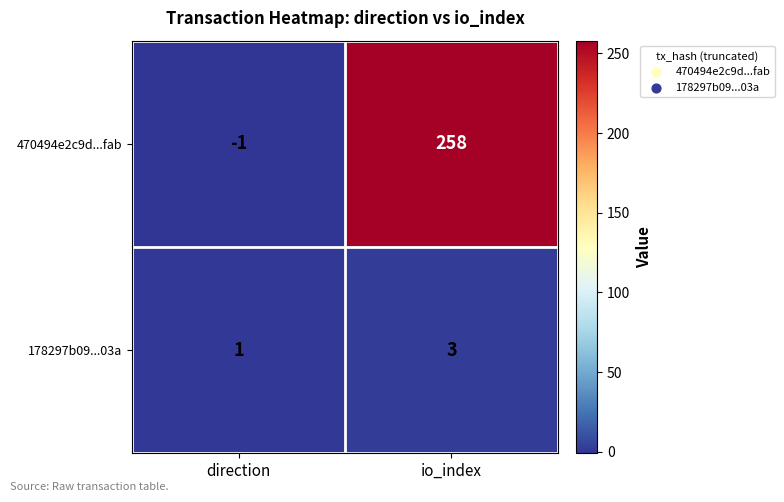

How many series are shown in this chart?

2